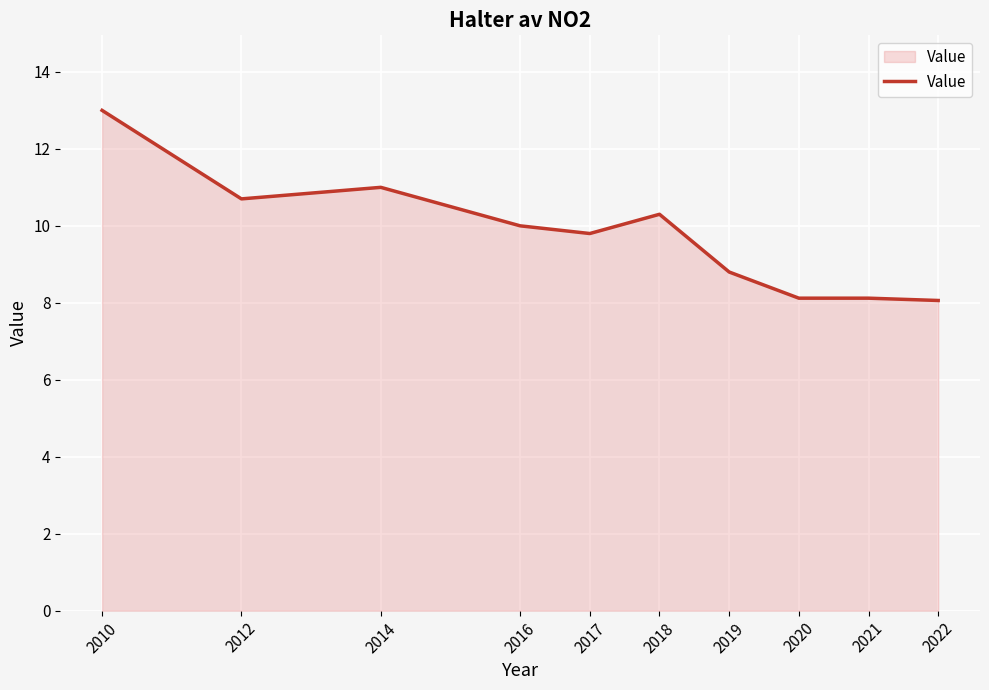

Read the value at 2021.

8.1